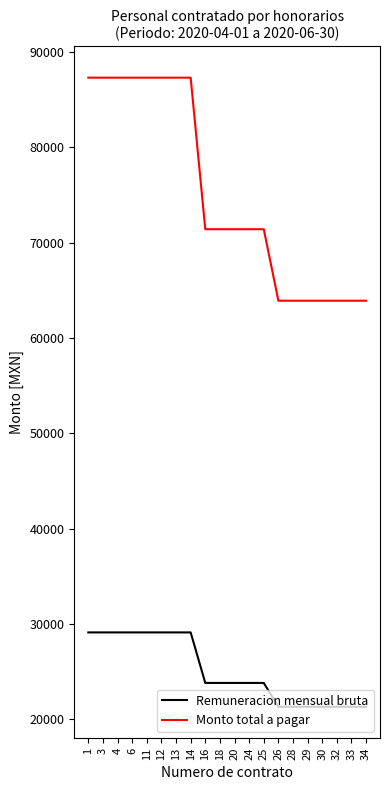

How many Monto total a pagar values are between 63900 and 87300?

20